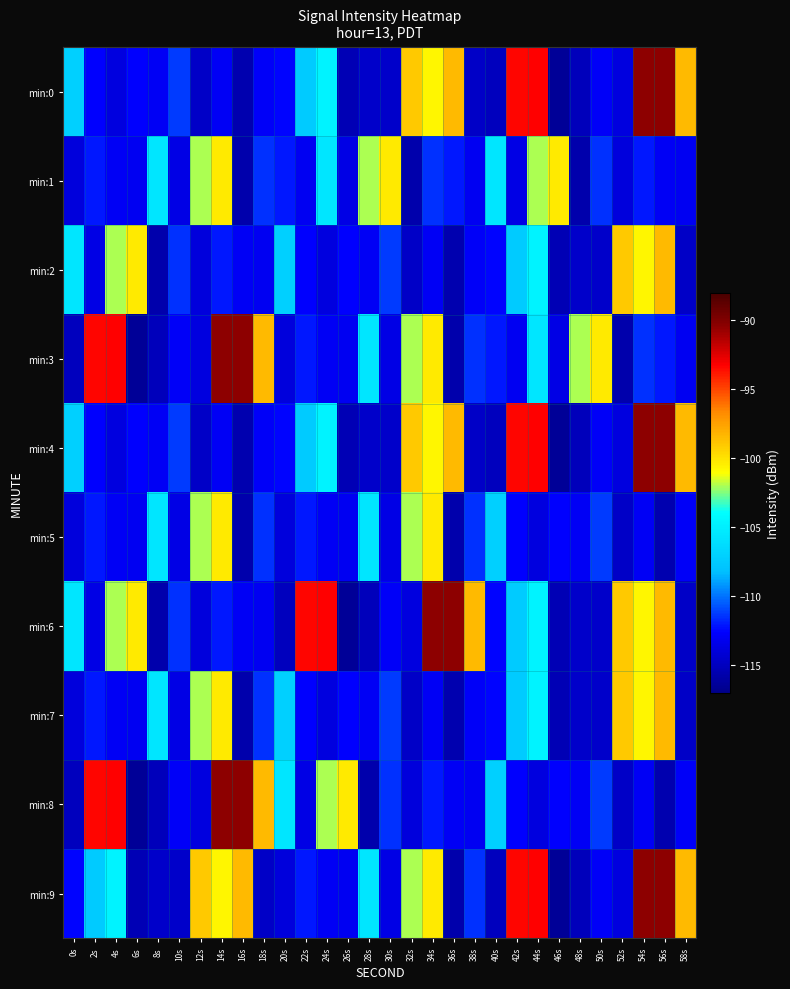

Reading left to right, extract all data points from this chart.

min:0: 0s=-107.1	2s=-112.6	4s=-113.8	6s=-112.6	8s=-113.0	10s=-111.3	12s=-114.7	14s=-113.0	16s=-115.6	18s=-112.8	20s=-112.6	22s=-107.5	24s=-104.7	26s=-115.4	28s=-114.6	30s=-114.6	32s=-99.0	34s=-100.7	36s=-98.5	38s=-114.7	40s=-115.0	42s=-93.4	44s=-93.3	46s=-116.5	48s=-115.1	50s=-112.8	52s=-113.8	54s=-90.5	56s=-90.4	58s=-98.5
min:1: 0s=-113.9	2s=-112.1	4s=-113.0	6s=-113.0	8s=-105.6	10s=-113.6	12s=-102.0	14s=-100.3	16s=-115.7	18s=-111.5	20s=-112.1	22s=-113.0	24s=-105.6	26s=-113.6	28s=-102.0	30s=-100.3	32s=-115.7	34s=-111.5	36s=-112.1	38s=-113.0	40s=-105.6	42s=-113.6	44s=-102.0	46s=-100.3	48s=-115.7	50s=-111.5	52s=-113.9	54s=-112.1	56s=-113.0	58s=-113.0
min:2: 0s=-105.6	2s=-113.6	4s=-102.0	6s=-100.3	8s=-115.7	10s=-111.5	12s=-113.9	14s=-112.1	16s=-113.0	18s=-113.0	20s=-107.1	22s=-112.6	24s=-113.8	26s=-112.6	28s=-113.0	30s=-111.3	32s=-114.7	34s=-113.0	36s=-115.6	38s=-112.8	40s=-112.6	42s=-107.5	44s=-104.7	46s=-115.4	48s=-114.6	50s=-114.6	52s=-99.0	54s=-100.7	56s=-98.5	58s=-114.7
min:3: 0s=-115.0	2s=-93.4	4s=-93.3	6s=-116.5	8s=-115.1	10s=-112.8	12s=-113.8	14s=-90.5	16s=-90.4	18s=-98.5	20s=-113.9	22s=-112.1	24s=-113.0	26s=-113.0	28s=-105.6	30s=-113.6	32s=-102.0	34s=-100.3	36s=-115.7	38s=-111.5	40s=-112.1	42s=-113.0	44s=-105.6	46s=-113.6	48s=-102.0	50s=-100.3	52s=-115.7	54s=-111.5	56s=-112.1	58s=-113.0
min:4: 0s=-107.1	2s=-112.6	4s=-113.8	6s=-112.6	8s=-113.0	10s=-111.3	12s=-114.7	14s=-113.0	16s=-115.6	18s=-112.8	20s=-112.6	22s=-107.5	24s=-104.7	26s=-115.4	28s=-114.6	30s=-114.6	32s=-99.0	34s=-100.7	36s=-98.5	38s=-114.7	40s=-115.0	42s=-93.4	44s=-93.3	46s=-116.5	48s=-115.1	50s=-112.8	52s=-113.8	54s=-90.5	56s=-90.4	58s=-98.5
min:5: 0s=-113.9	2s=-112.1	4s=-113.0	6s=-113.0	8s=-105.6	10s=-113.6	12s=-102.0	14s=-100.3	16s=-115.7	18s=-111.5	20s=-113.9	22s=-112.1	24s=-113.0	26s=-113.0	28s=-105.6	30s=-113.6	32s=-102.0	34s=-100.3	36s=-115.7	38s=-111.5	40s=-107.1	42s=-112.6	44s=-113.8	46s=-112.6	48s=-113.0	50s=-111.3	52s=-114.7	54s=-113.0	56s=-115.6	58s=-112.8
min:6: 0s=-105.6	2s=-113.6	4s=-102.0	6s=-100.3	8s=-115.7	10s=-111.5	12s=-113.9	14s=-112.1	16s=-113.0	18s=-113.0	20s=-115.0	22s=-93.4	24s=-93.3	26s=-116.5	28s=-115.1	30s=-112.8	32s=-113.8	34s=-90.5	36s=-90.4	38s=-98.5	40s=-112.6	42s=-107.5	44s=-104.7	46s=-115.4	48s=-114.6	50s=-114.6	52s=-99.0	54s=-100.7	56s=-98.5	58s=-114.7
min:7: 0s=-113.9	2s=-112.1	4s=-113.0	6s=-113.0	8s=-105.6	10s=-113.6	12s=-102.0	14s=-100.3	16s=-115.7	18s=-111.5	20s=-107.1	22s=-112.6	24s=-113.8	26s=-112.6	28s=-113.0	30s=-111.3	32s=-114.7	34s=-113.0	36s=-115.6	38s=-112.8	40s=-112.6	42s=-107.5	44s=-104.7	46s=-115.4	48s=-114.6	50s=-114.6	52s=-99.0	54s=-100.7	56s=-98.5	58s=-114.7
min:8: 0s=-115.0	2s=-93.4	4s=-93.3	6s=-116.5	8s=-115.1	10s=-112.8	12s=-113.8	14s=-90.5	16s=-90.4	18s=-98.5	20s=-105.6	22s=-113.6	24s=-102.0	26s=-100.3	28s=-115.7	30s=-111.5	32s=-113.9	34s=-112.1	36s=-113.0	38s=-113.0	40s=-107.1	42s=-112.6	44s=-113.8	46s=-112.6	48s=-113.0	50s=-111.3	52s=-114.7	54s=-113.0	56s=-115.6	58s=-112.8
min:9: 0s=-112.6	2s=-107.5	4s=-104.7	6s=-115.4	8s=-114.6	10s=-114.6	12s=-99.0	14s=-100.7	16s=-98.5	18s=-114.7	20s=-113.9	22s=-112.1	24s=-113.0	26s=-113.0	28s=-105.6	30s=-113.6	32s=-102.0	34s=-100.3	36s=-115.7	38s=-111.5	40s=-115.0	42s=-93.4	44s=-93.3	46s=-116.5	48s=-115.1	50s=-112.8	52s=-113.8	54s=-90.5	56s=-90.4	58s=-98.5